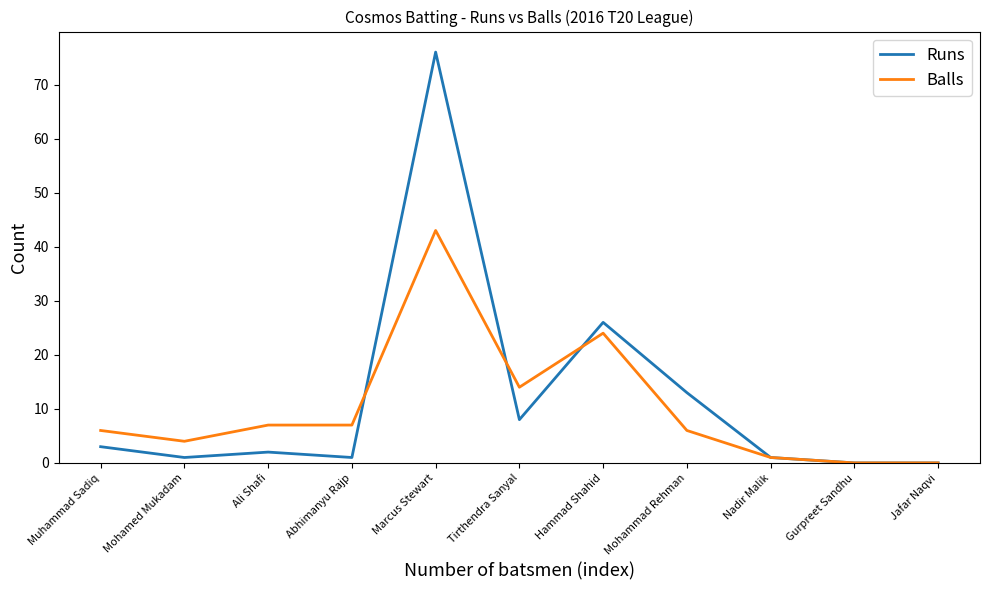

Reading left to right, list all the values displayed in this chart.

Runs: Muhammad Sadiq=3	Mohamed Mukadam=1	Ali Shafi=2	Abhimanyu Rajp=1	Marcus Stewart=76	Tirthendra Sanyal=8	Hammad Shahid=26	Mohammad Rehman=13	Nadir Malik=1	Gurpreet Sandhu=0	Jafar Naqvi=0
Balls: Muhammad Sadiq=6	Mohamed Mukadam=4	Ali Shafi=7	Abhimanyu Rajp=7	Marcus Stewart=43	Tirthendra Sanyal=14	Hammad Shahid=24	Mohammad Rehman=6	Nadir Malik=1	Gurpreet Sandhu=0	Jafar Naqvi=0